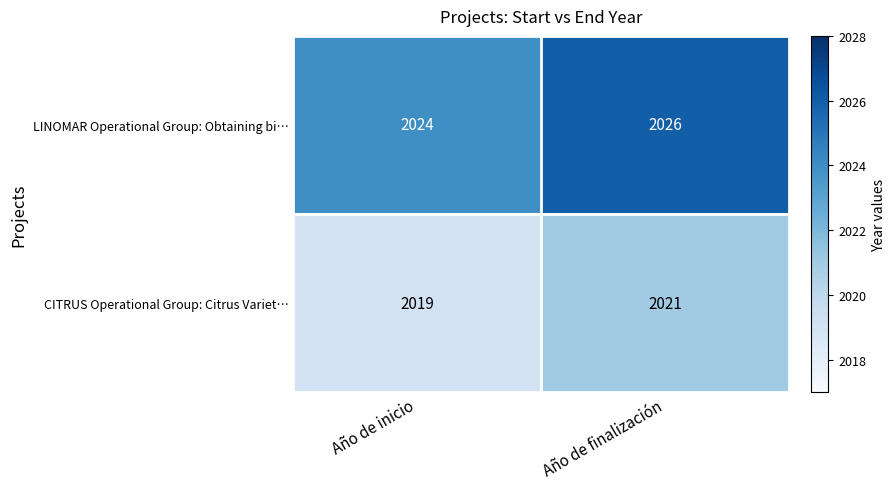

The CITRUS Operational Group: Citrus Variet… series shows 3154 at Año de inicio. True or false?

False